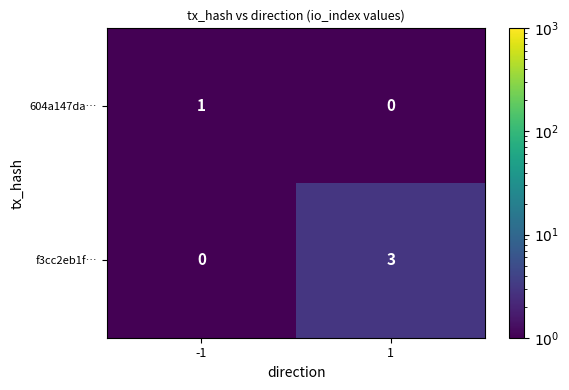

At how many categories does at least one series exceed 0?

2